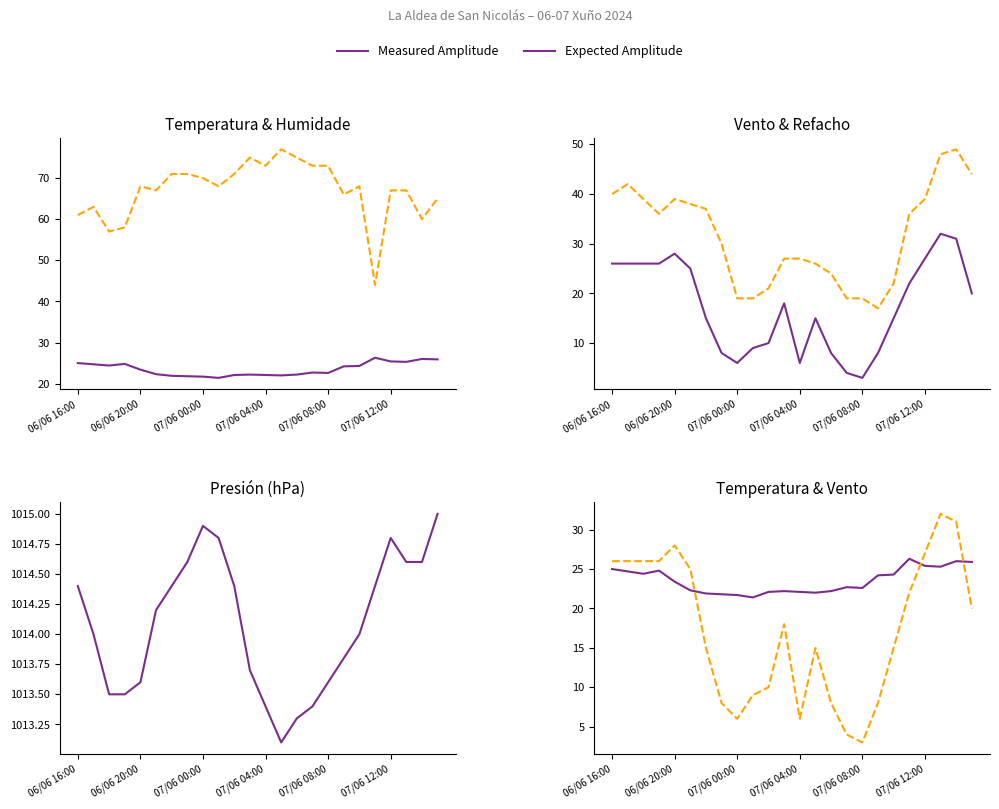

What is the maximum value for Presión (hPa)?

1015.0